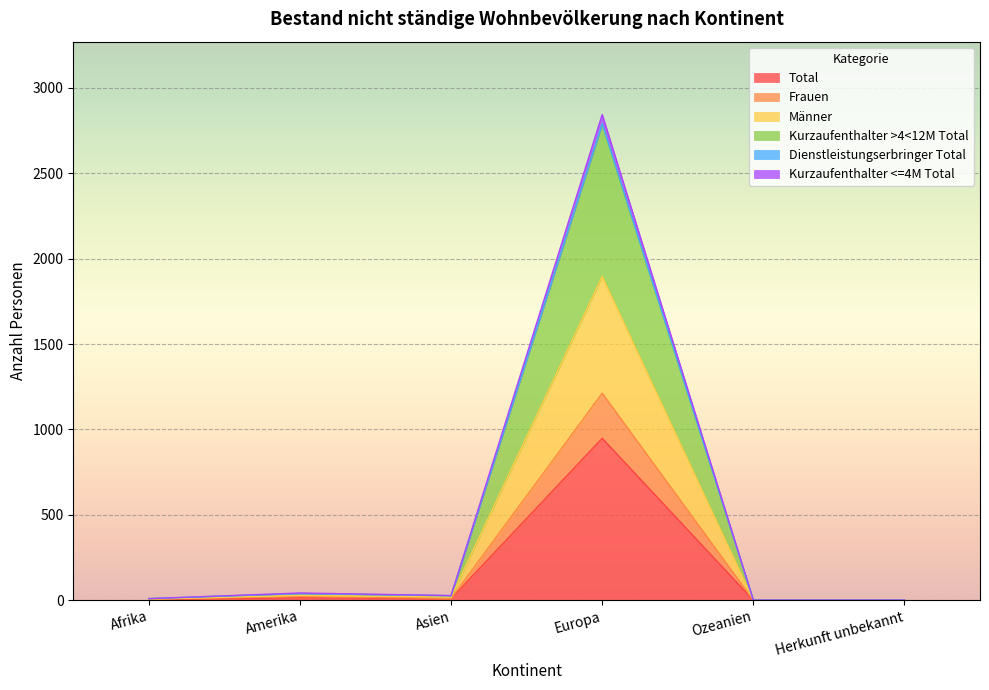

True or false: Frauen has a value of 22 at Amerika.

True